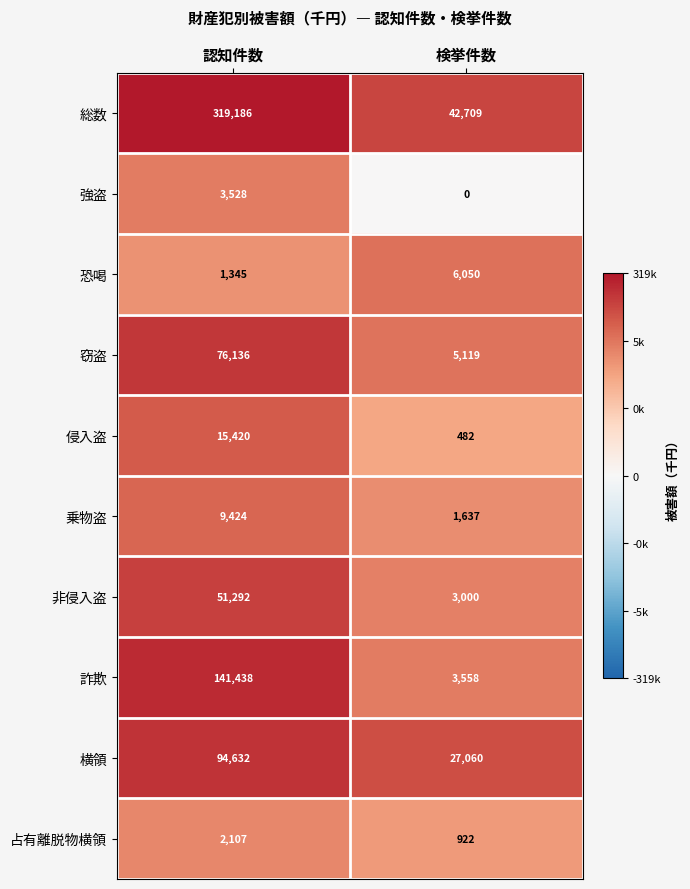

Which label corresponds to the largest value in the chart?

認知件数